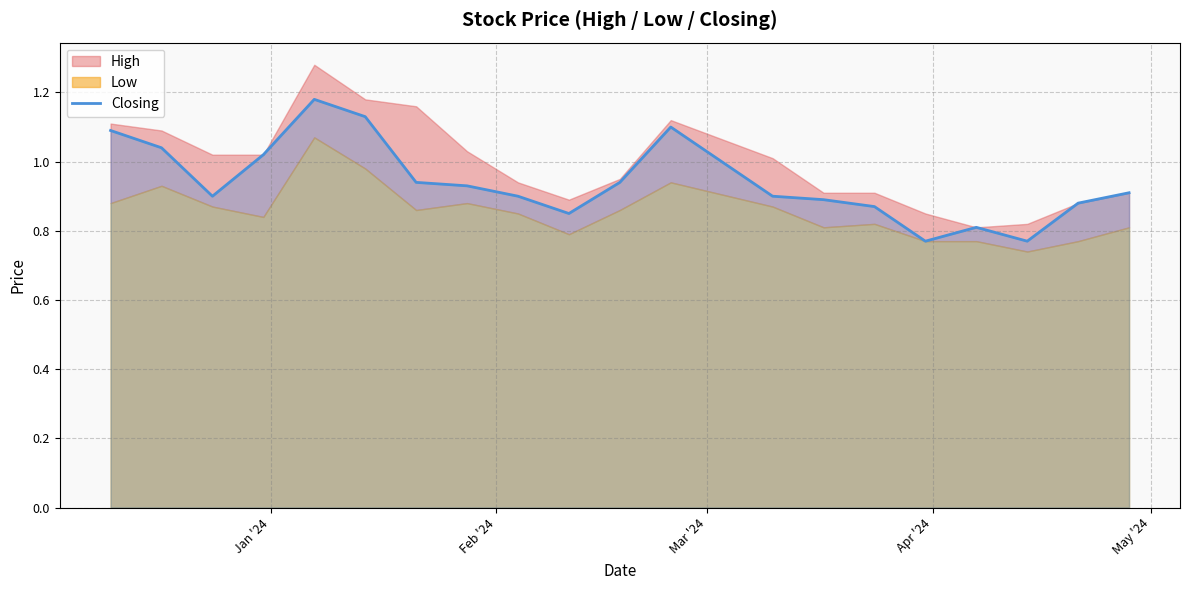

What is the difference between the second highest and minimum values?

0.4